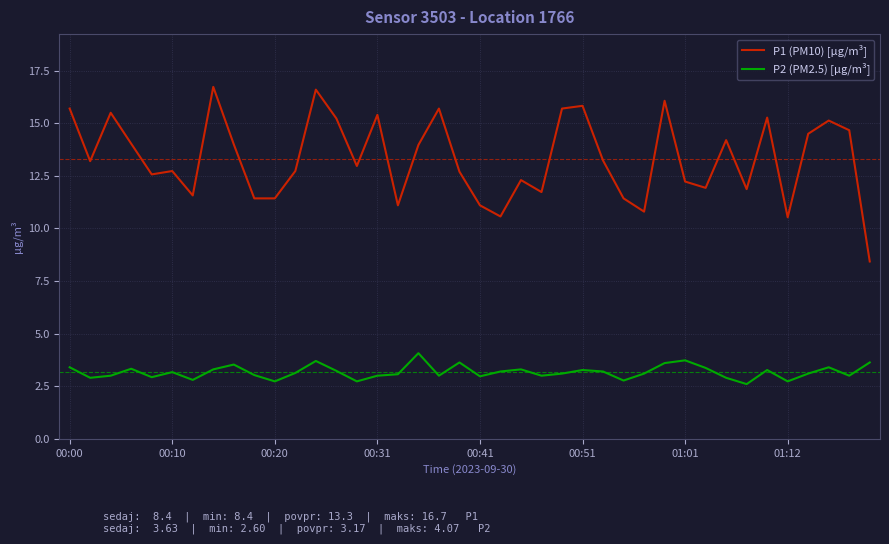

Which series has the largest total across all categories?

P1 (PM10) [µg/m³]